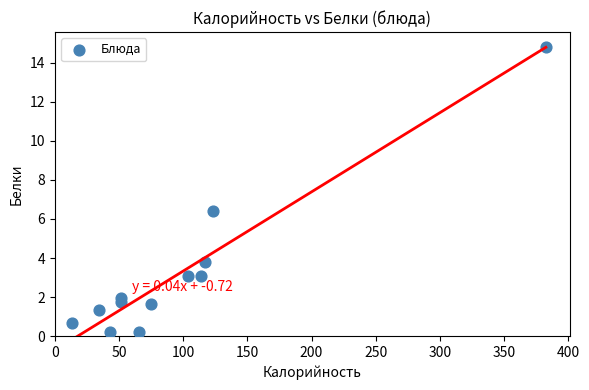

What is the range of X values (max minus min)?

368.7